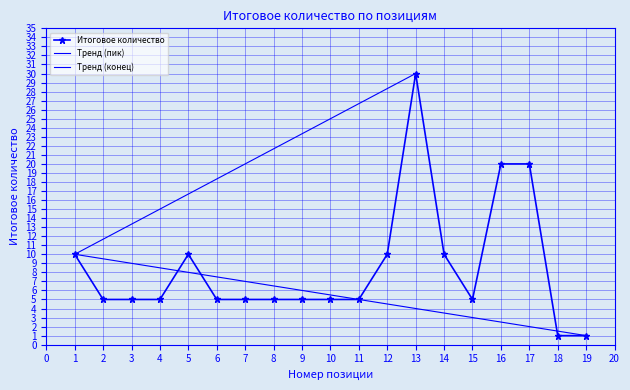

What is the approximate value of Итоговое количество at 12?

10